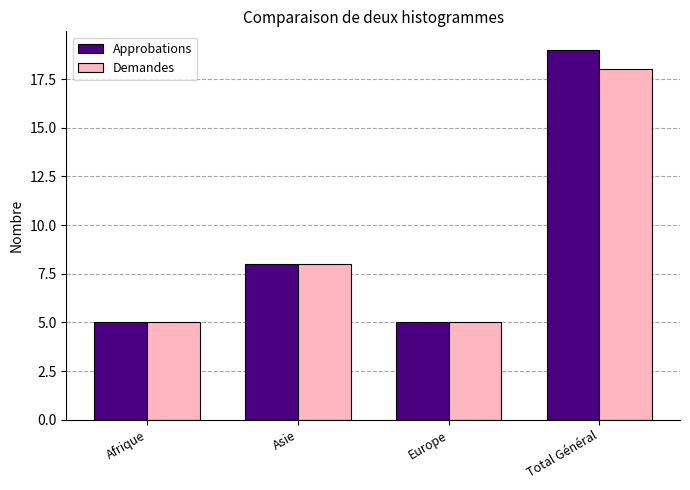

What is the smallest value displayed?

5